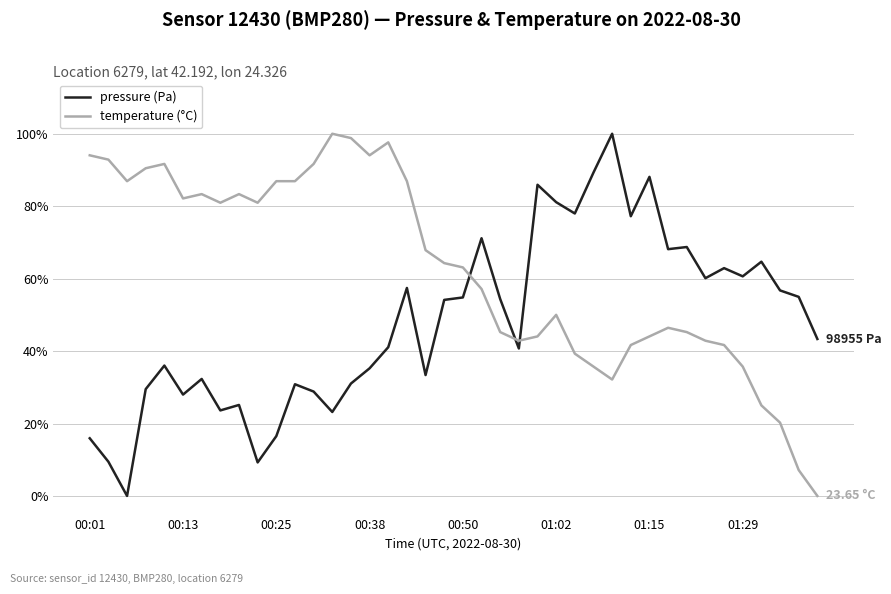

List the series in order of their overall mean, highest first.

temperature (°C), pressure (Pa)